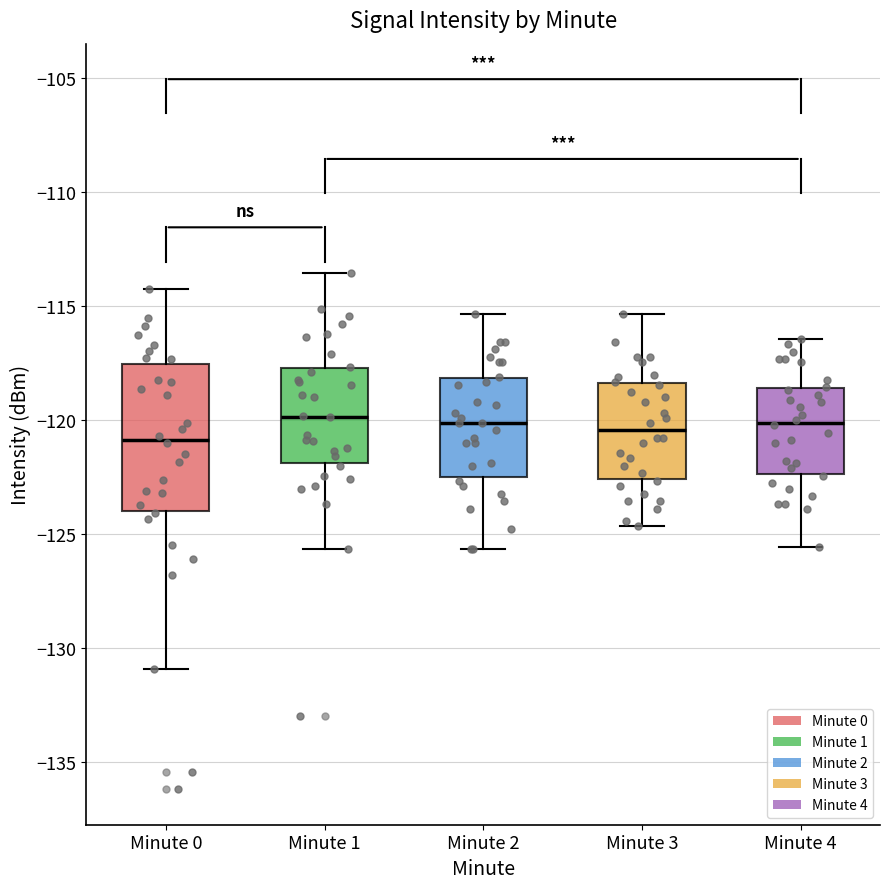

Which box is the tallest, from its lower edge to its upper edge?

Minute 0